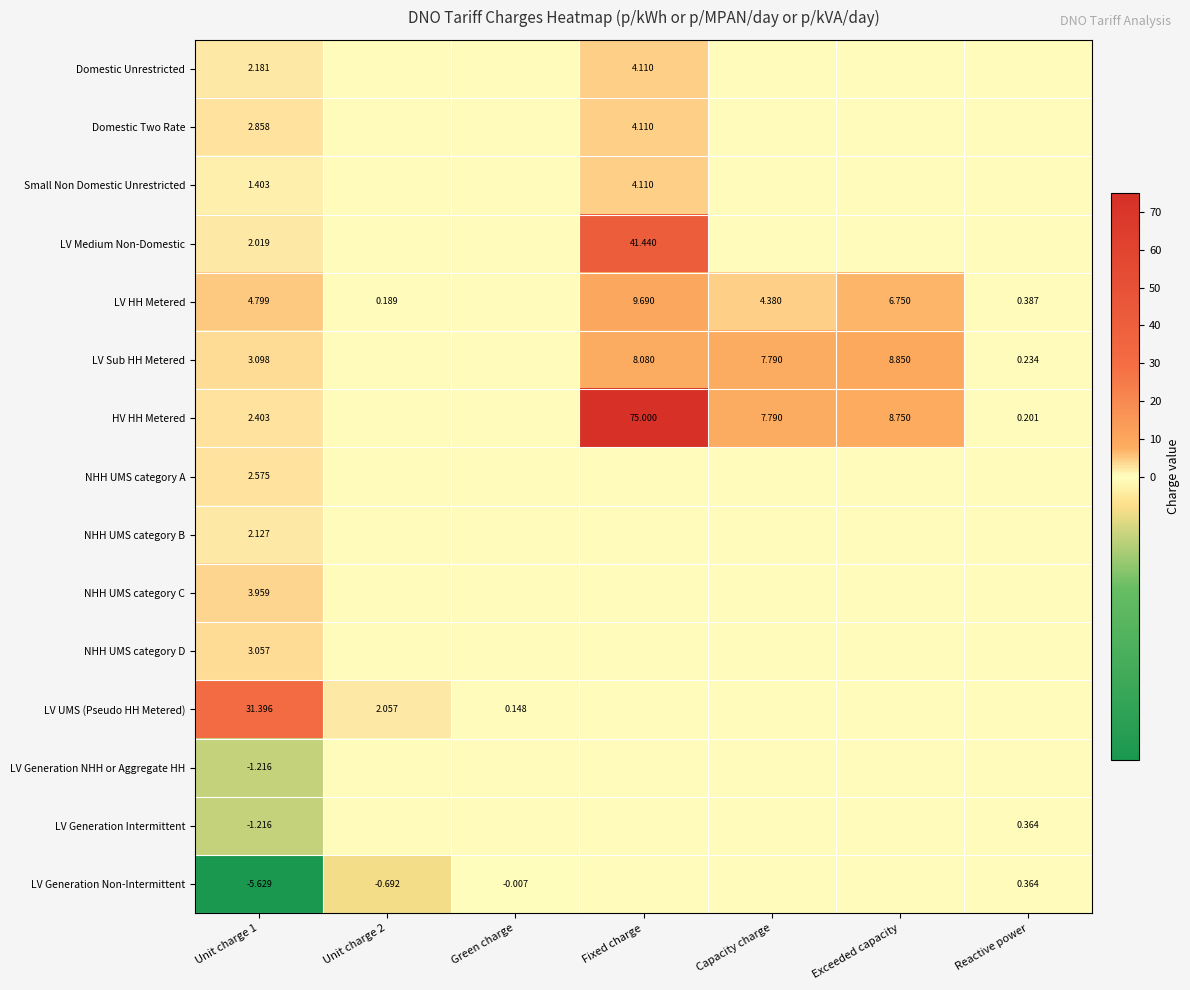

At Fixed charge, list the series in order from smallest to largest.

NHH UMS category A, NHH UMS category B, NHH UMS category C, NHH UMS category D, LV UMS (Pseudo HH Metered), LV Generation NHH or Aggregate HH, LV Generation Intermittent, LV Generation Non-Intermittent, Domestic Unrestricted, Domestic Two Rate, Small Non Domestic Unrestricted, LV Sub HH Metered, LV HH Metered, LV Medium Non-Domestic, HV HH Metered